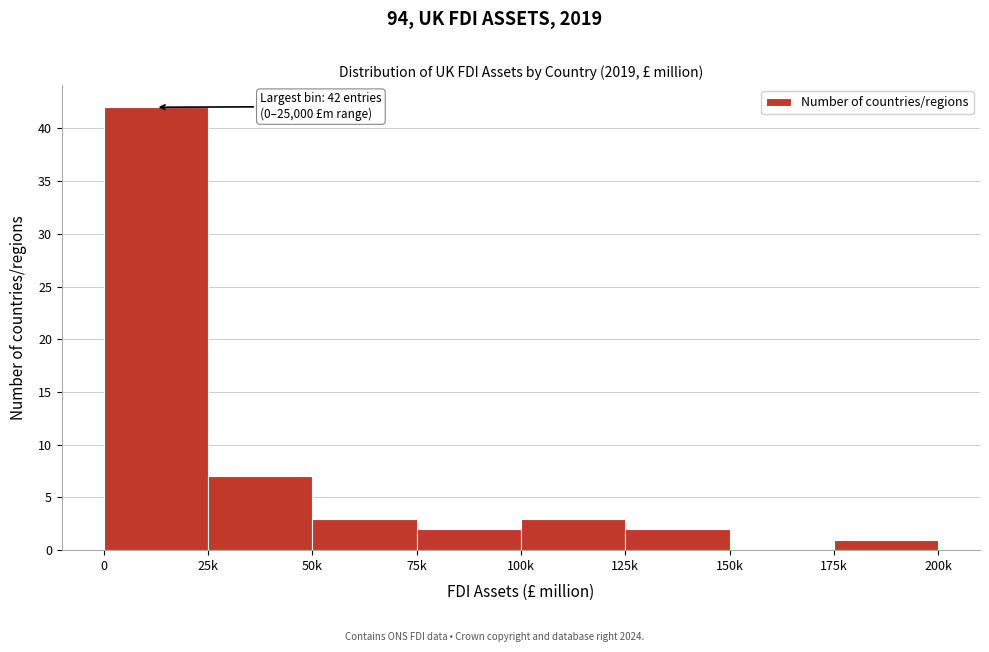

Reading left to right, extract all data points from this chart.

0=42	25k=7	50k=3	75k=2	100k=3	125k=2	150k=0	175k=1